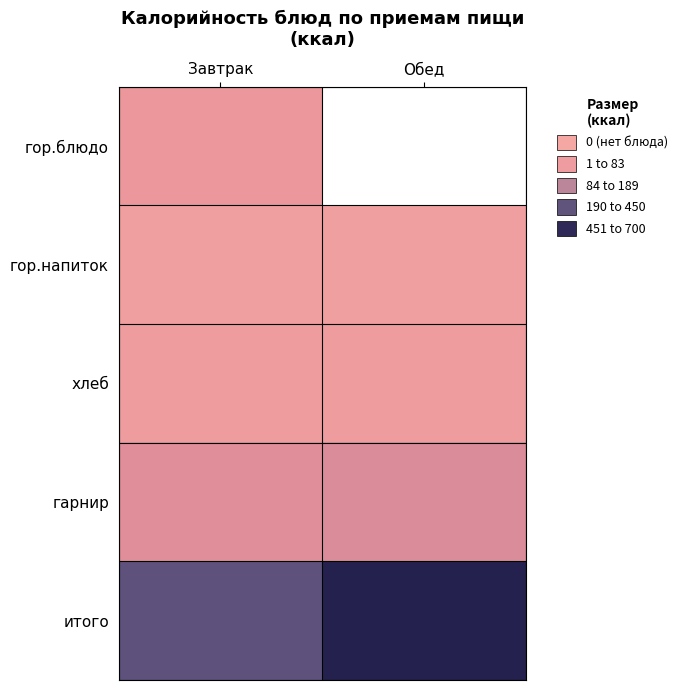

Is the value of итого at Обед greater than the value of гор.напиток at Завтрак?

Yes